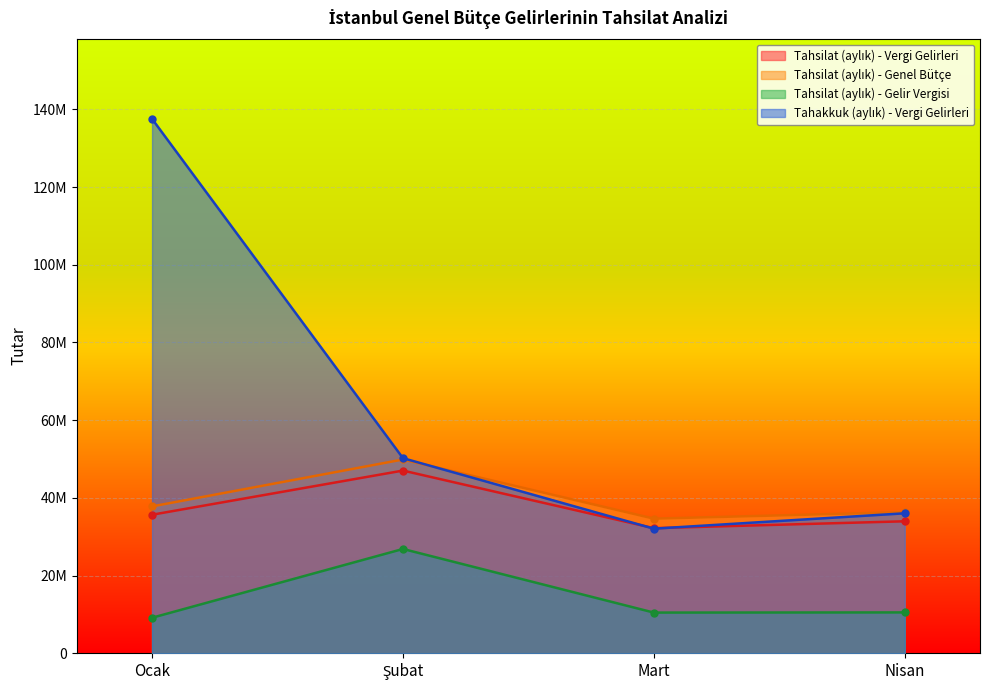

Is it true that Tahakkuk (aylık) - Vergi Gelirleri equals 53622869 at Mart?

False